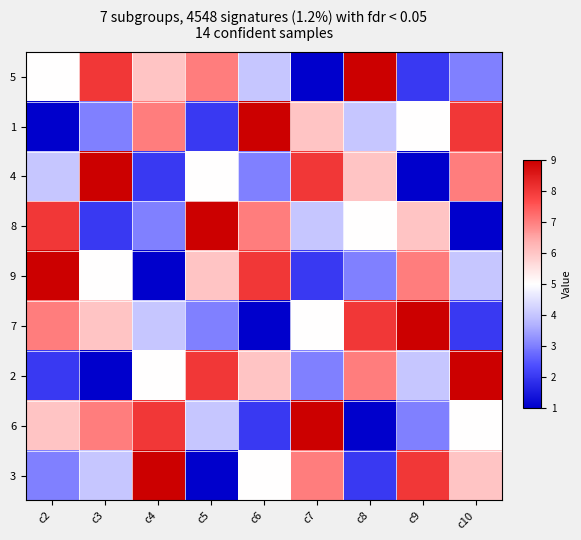

Reading left to right, what are all the values shown in this chart?

5: c2=0.5	c3=0.9	c4=0.6	c5=0.8	c6=0.4	c7=0.0	c8=1.0	c9=0.1	c10=0.2
1: c2=0.0	c3=0.2	c4=0.8	c5=0.1	c6=1.0	c7=0.6	c8=0.4	c9=0.5	c10=0.9
4: c2=0.4	c3=1.0	c4=0.1	c5=0.5	c6=0.2	c7=0.9	c8=0.6	c9=0.0	c10=0.8
8: c2=0.9	c3=0.1	c4=0.2	c5=1.0	c6=0.8	c7=0.4	c8=0.5	c9=0.6	c10=0.0
9: c2=1.0	c3=0.5	c4=0.0	c5=0.6	c6=0.9	c7=0.1	c8=0.2	c9=0.8	c10=0.4
7: c2=0.8	c3=0.6	c4=0.4	c5=0.2	c6=0.0	c7=0.5	c8=0.9	c9=1.0	c10=0.1
2: c2=0.1	c3=0.0	c4=0.5	c5=0.9	c6=0.6	c7=0.2	c8=0.8	c9=0.4	c10=1.0
6: c2=0.6	c3=0.8	c4=0.9	c5=0.4	c6=0.1	c7=1.0	c8=0.0	c9=0.2	c10=0.5
3: c2=0.2	c3=0.4	c4=1.0	c5=0.0	c6=0.5	c7=0.8	c8=0.1	c9=0.9	c10=0.6